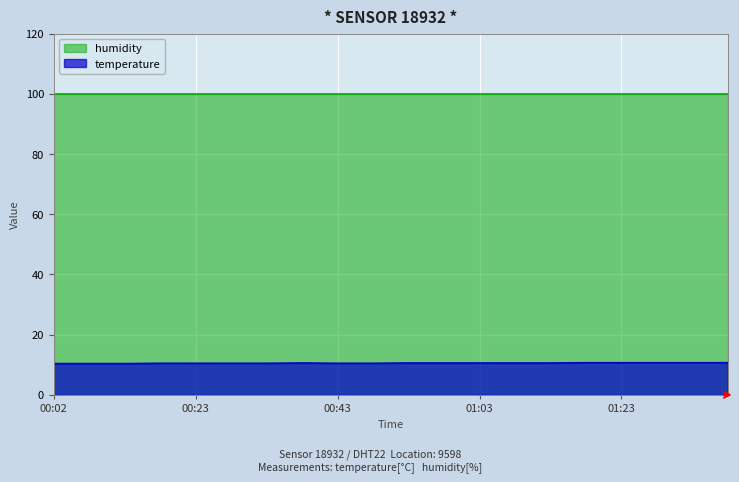

Rank the series at 00:23 from highest to lowest value.

humidity, temperature